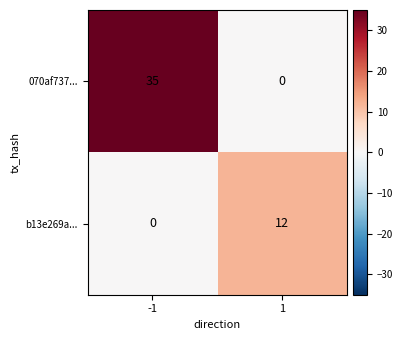

What is the sum of all b13e269a... values?

12